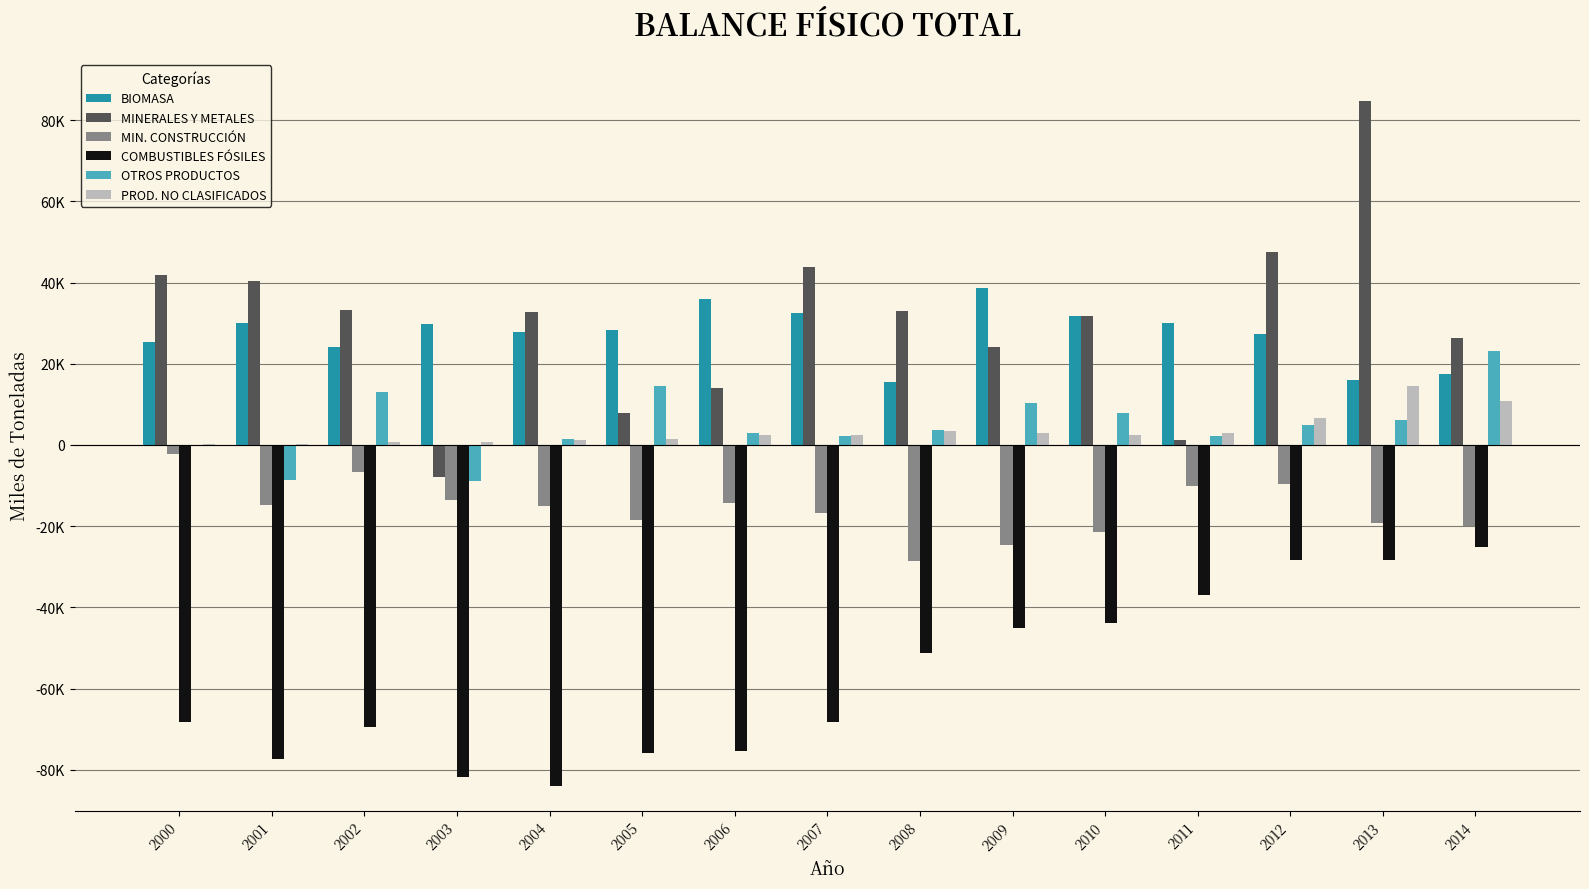

Are the bars grouped side by side (vs. stacked)?

Yes